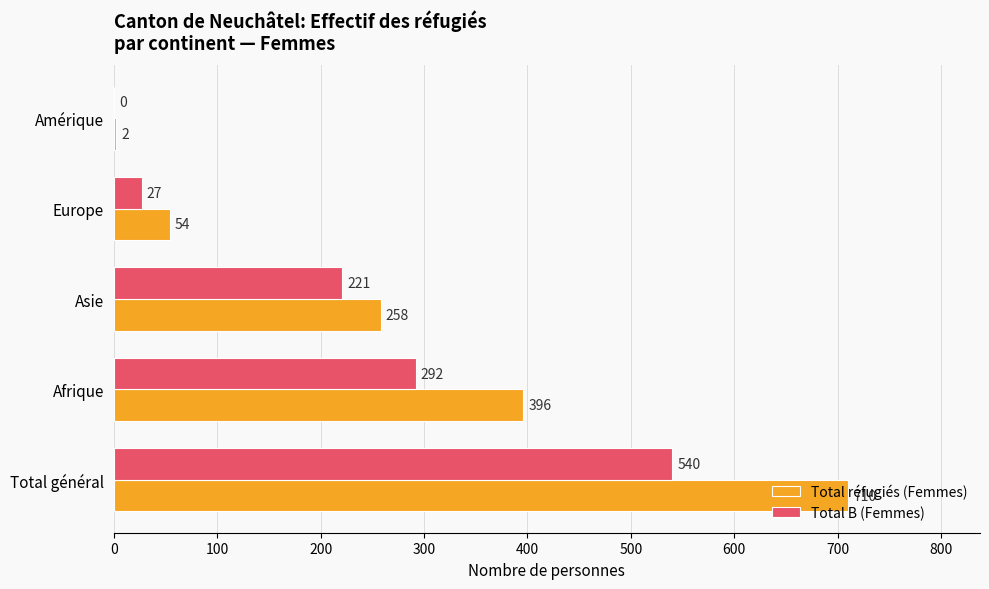

What is the total value across all series at Europe?

81